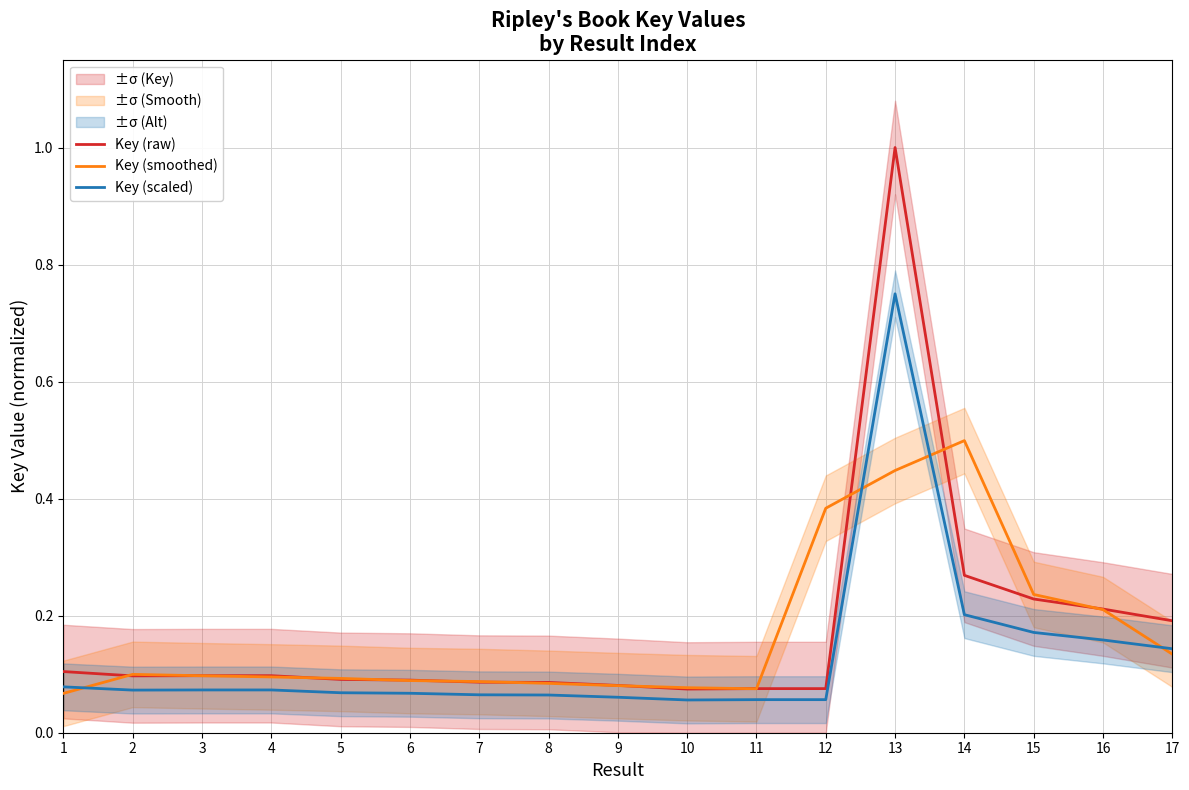

What is the approximate value of Key (scaled) at 7?

0.1